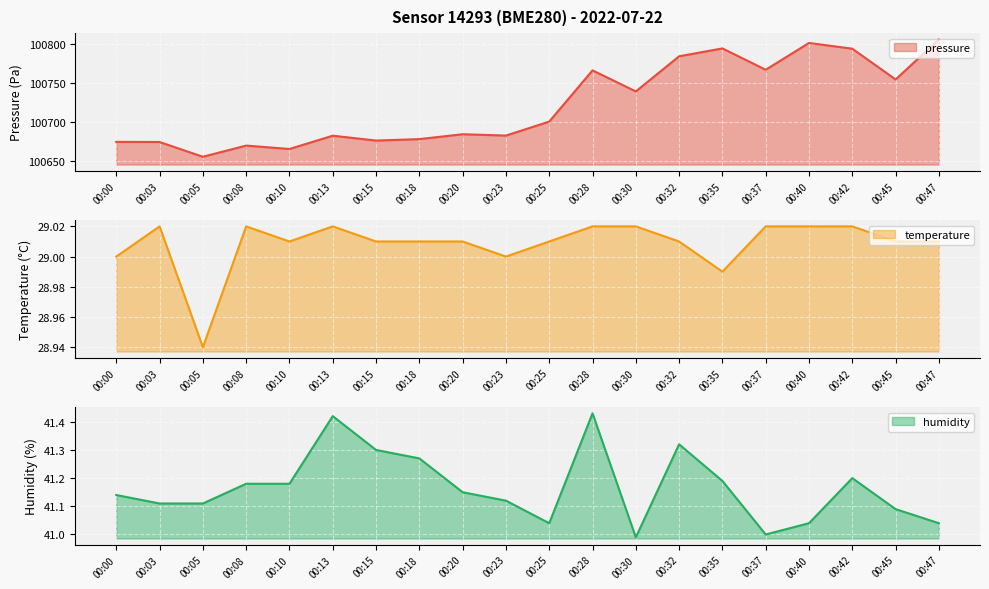

True or false: pressure and humidity intersect in this chart.

False